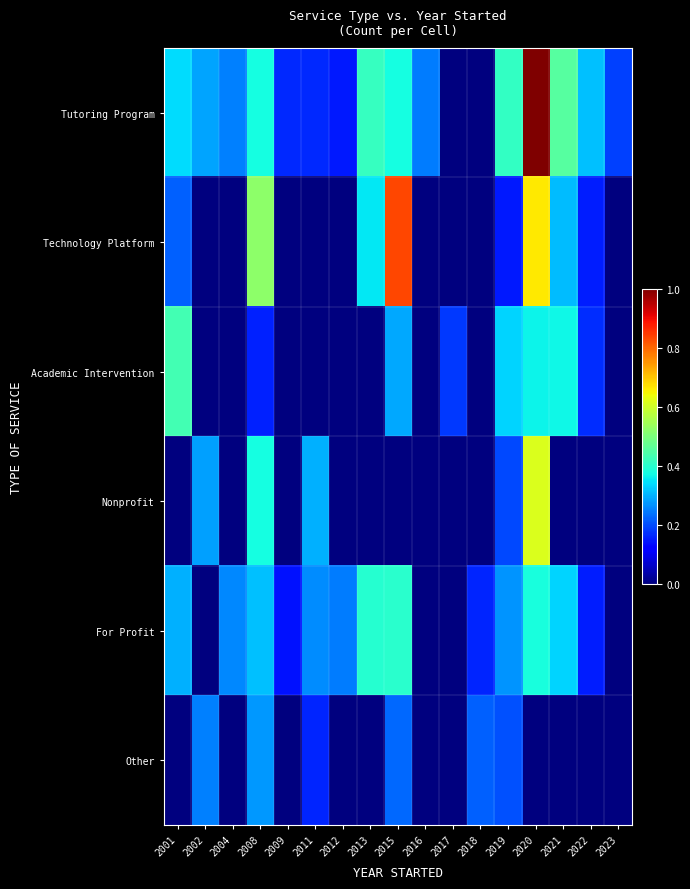

How many data points does each series have?

17